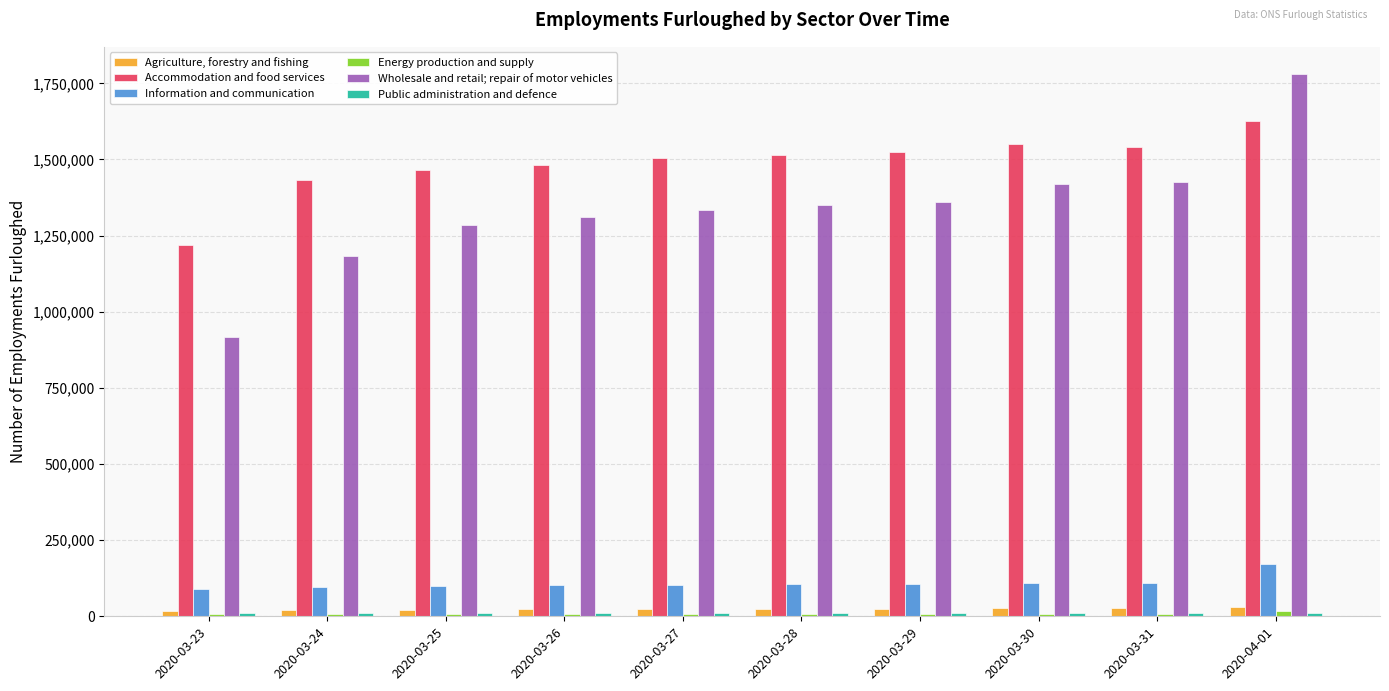

Which series has the largest total across all categories?

Accommodation and food services